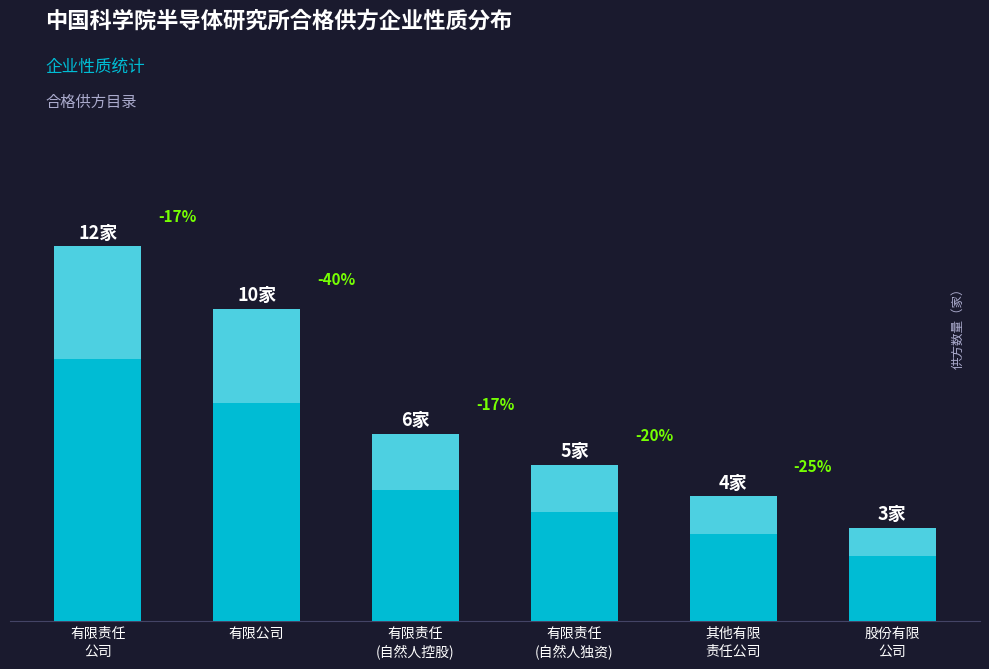

Reading right to left, transcribe all the data shown in this chart.

3	4	5	6	10	12